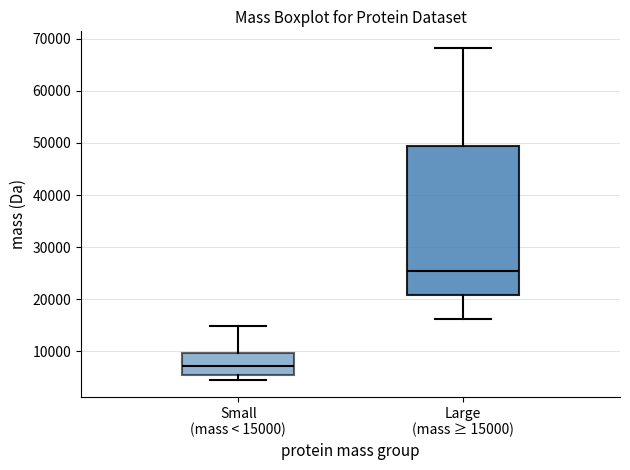

Reading left to right, read every box against the y-axis: the position of its median line, the range the box covers, and the ends of its whiskers. The values are not printed on the chart, so give them approximately, as read against the axis.

Small (mass < 15000): median 7000, box 5000 to 10000, whiskers 4000 to 15000
Large (mass ≥ 15000): median 25000, box 21000 to 49000, whiskers 16000 to 68000